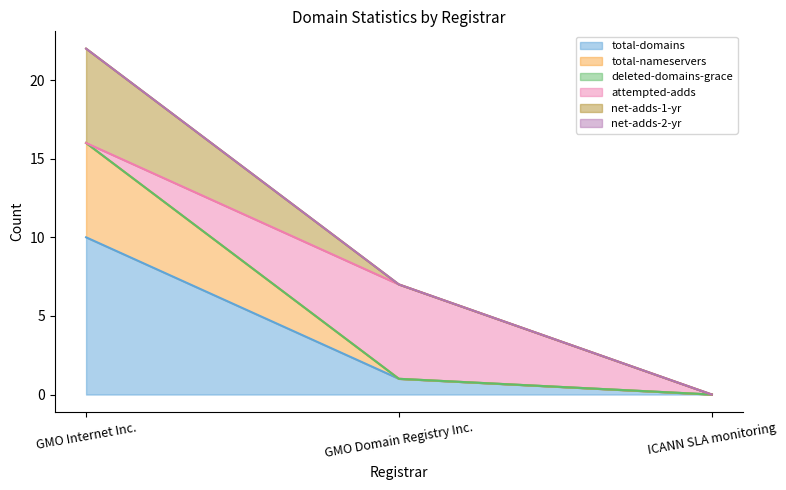

What is the value of the total-nameservers point at the 1st from the left?

16